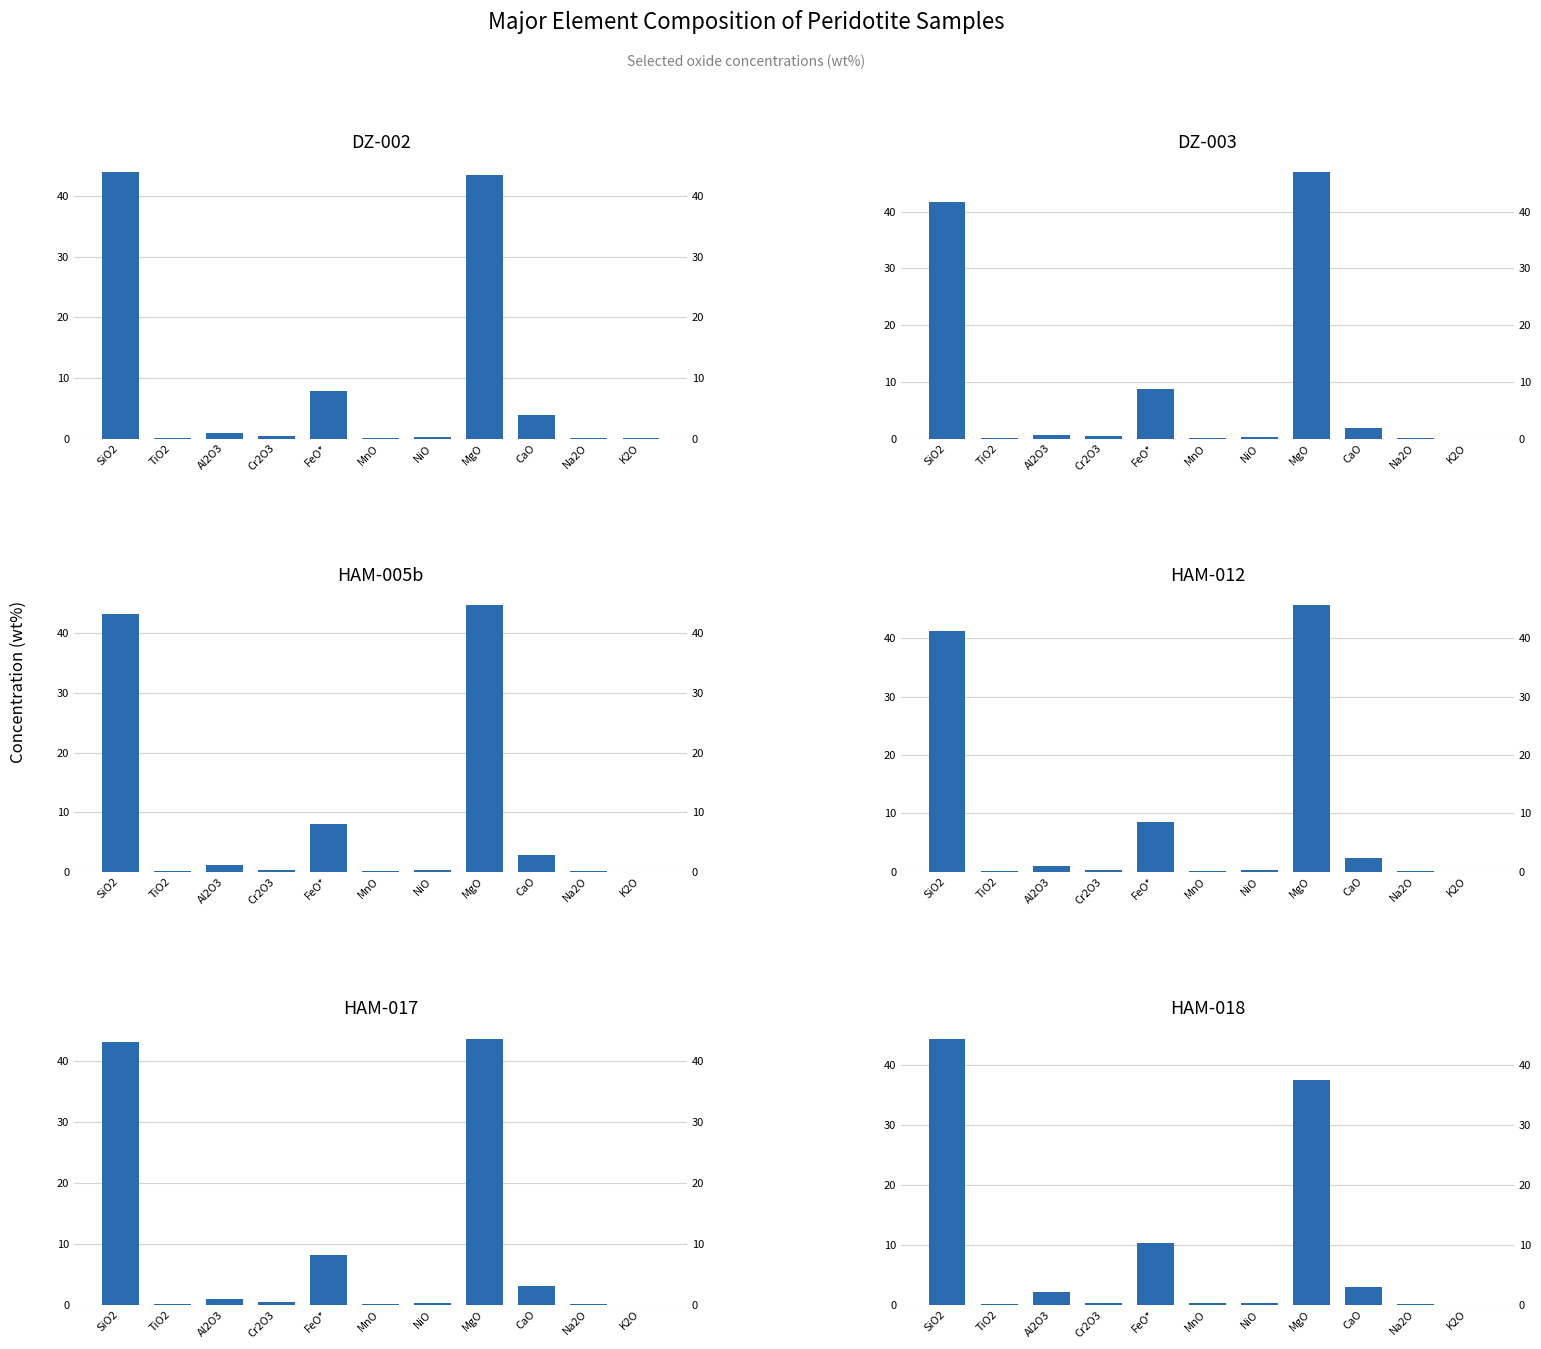

What is the average value of the HAM-018 series?

8.9